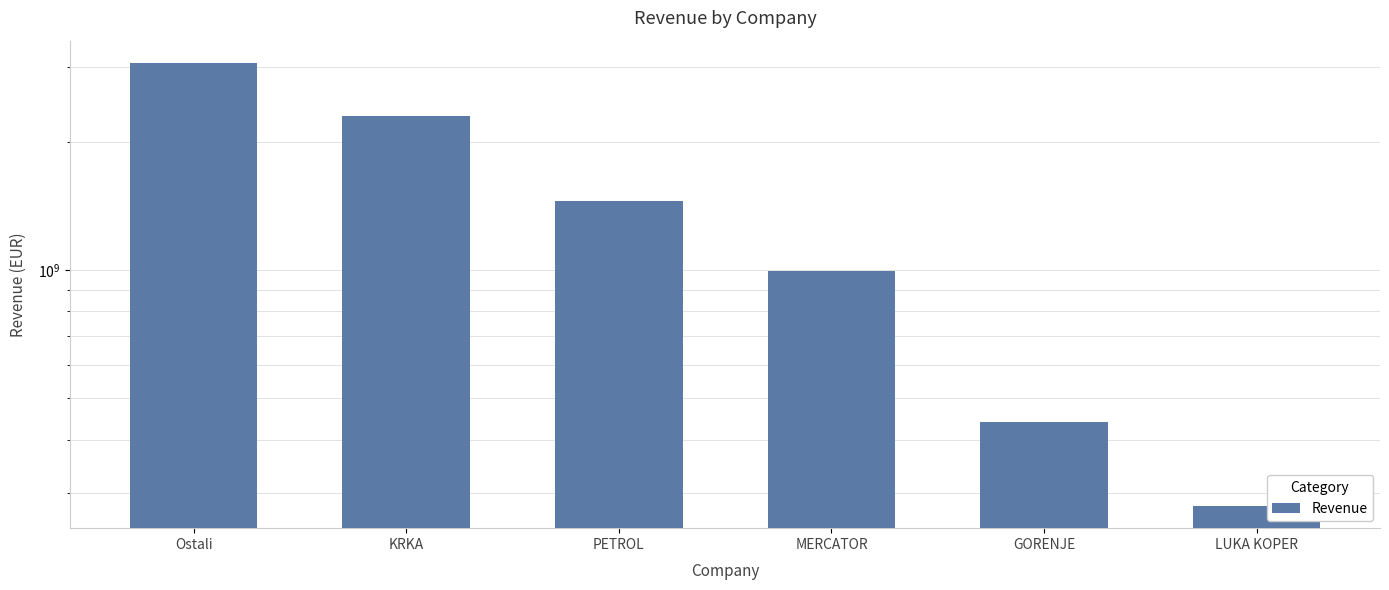

Count the number of values greater than 1452641411.

3